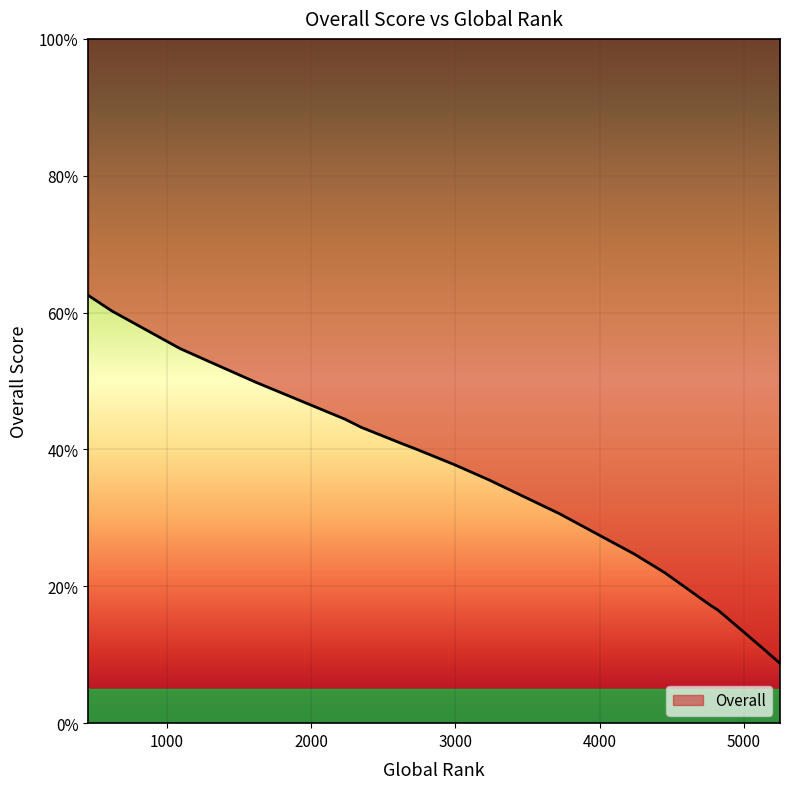

How many data points are above 40?

10